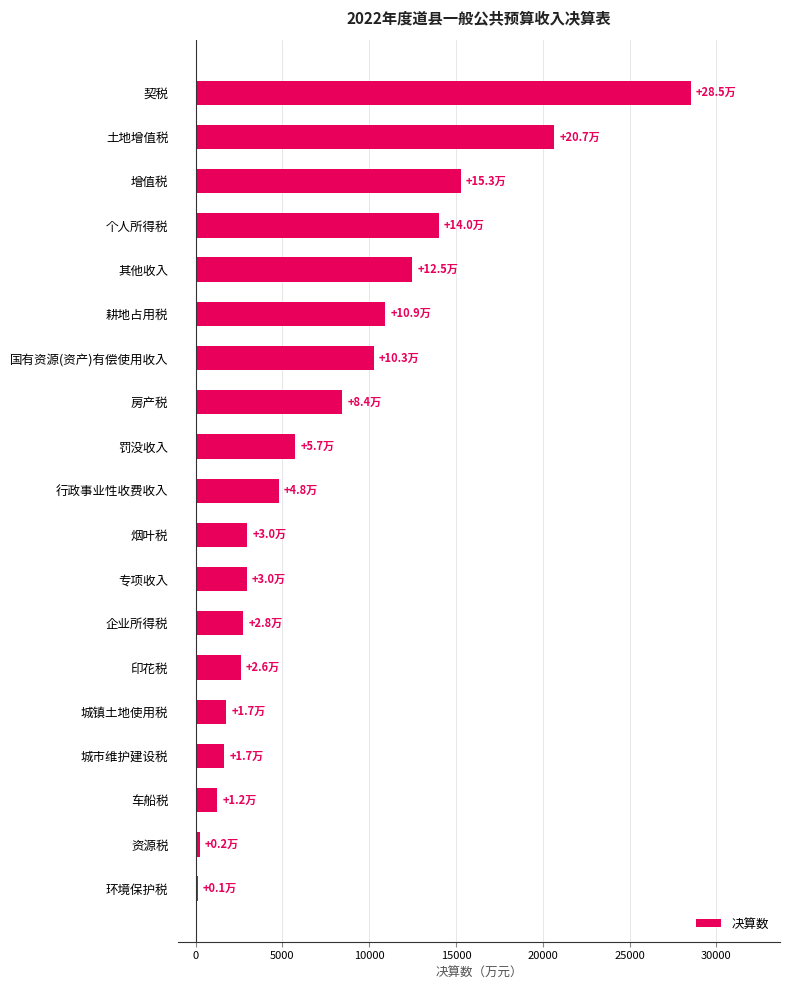

What is the difference between the second highest and second lowest values?

20440